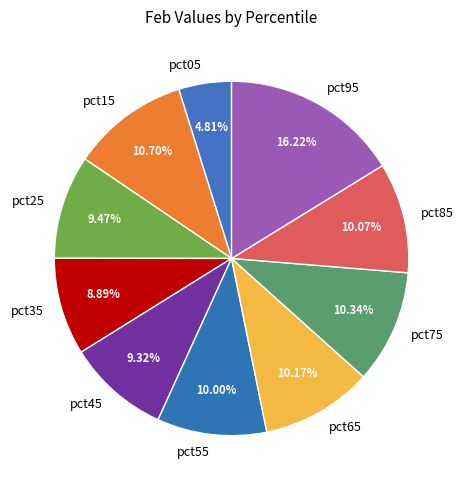

What percentage is the pct05 slice, to the nearest percent?

5%